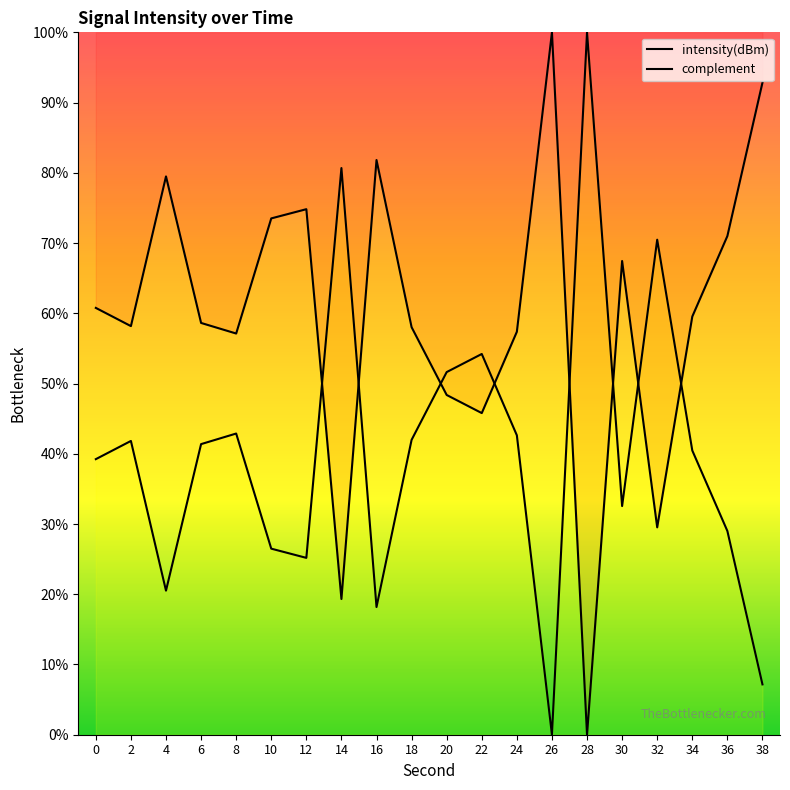

Reading left to right, list all the values displayed in this chart.

0=39.2	2=41.8	4=20.5	6=41.4	8=42.9	10=26.5	12=25.2	14=80.7	16=18.2	18=42.0	20=51.6	22=54.2	24=42.6	26=0.0	28=100.0	30=32.6	32=70.5	34=40.5	36=29.0	38=7.2